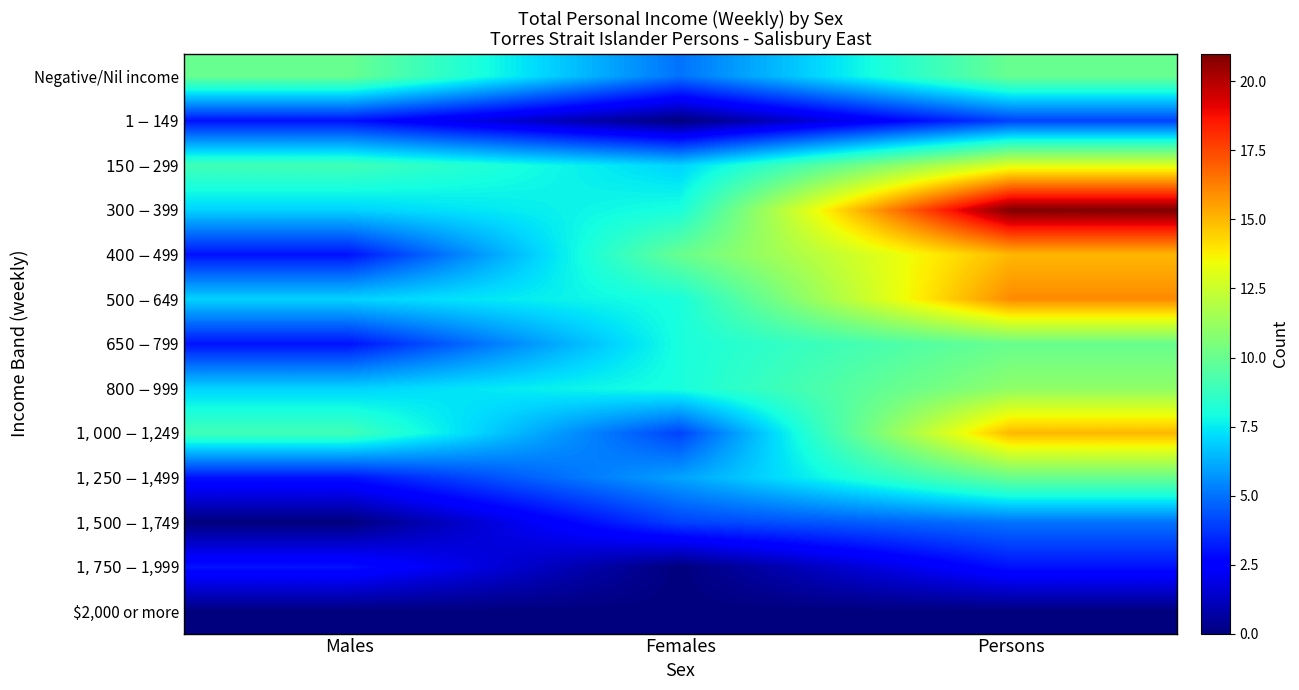

Which has a higher value, Males or Persons?

Males